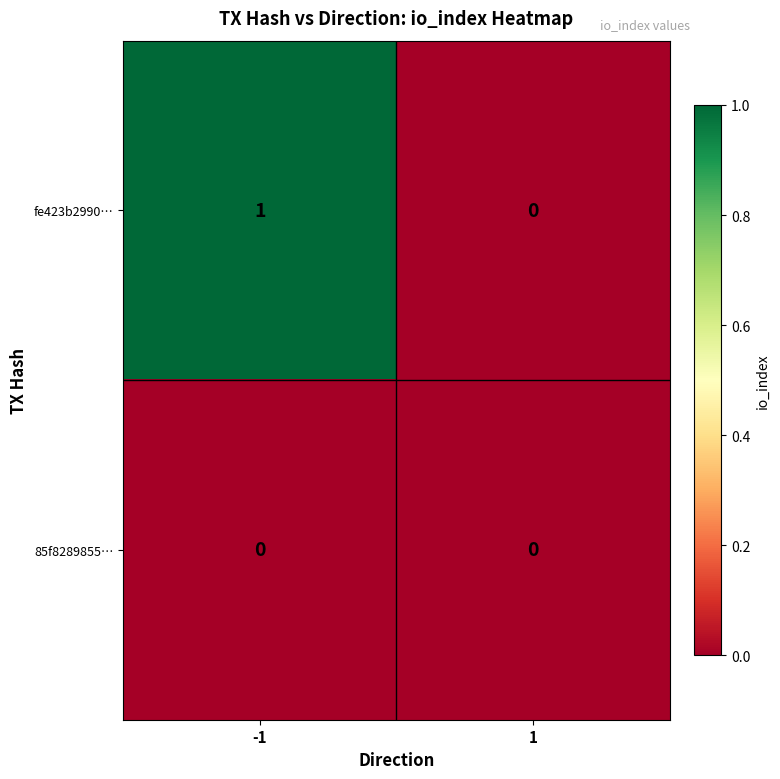

Is the value of 85f8289855… at -1 greater than the value of fe423b2990… at -1?

No